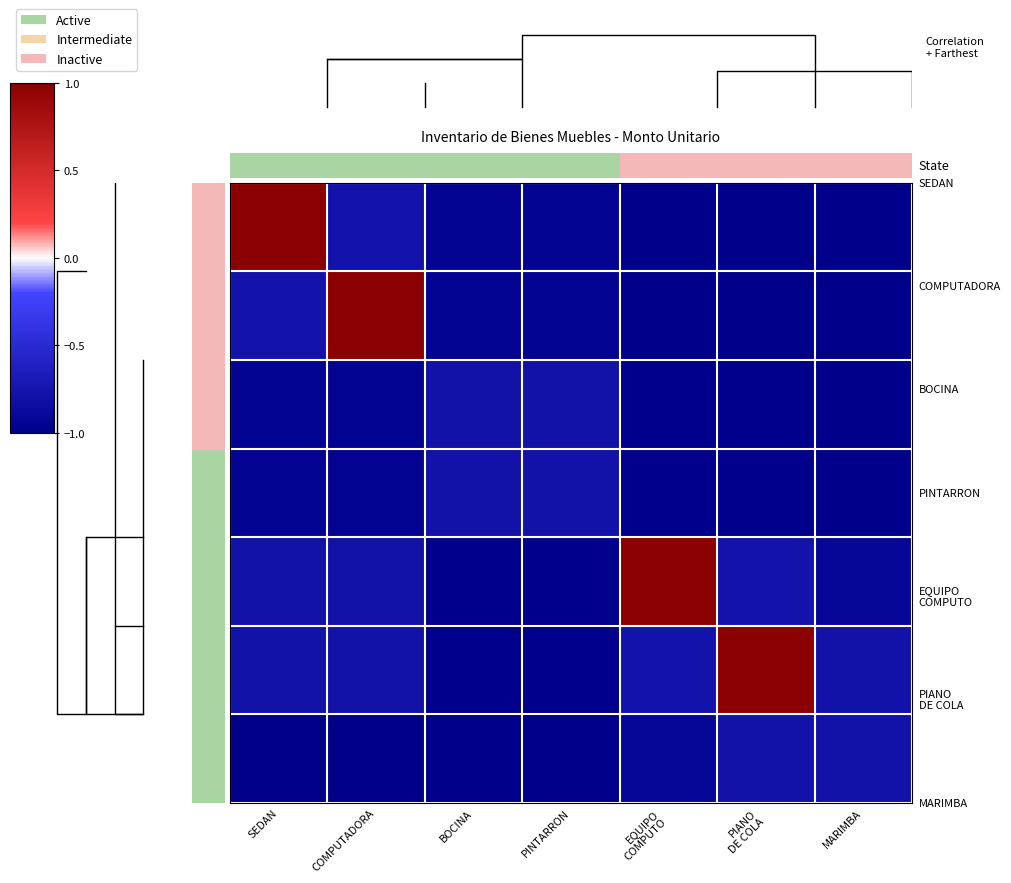

How many categories are shown in the chart?

7